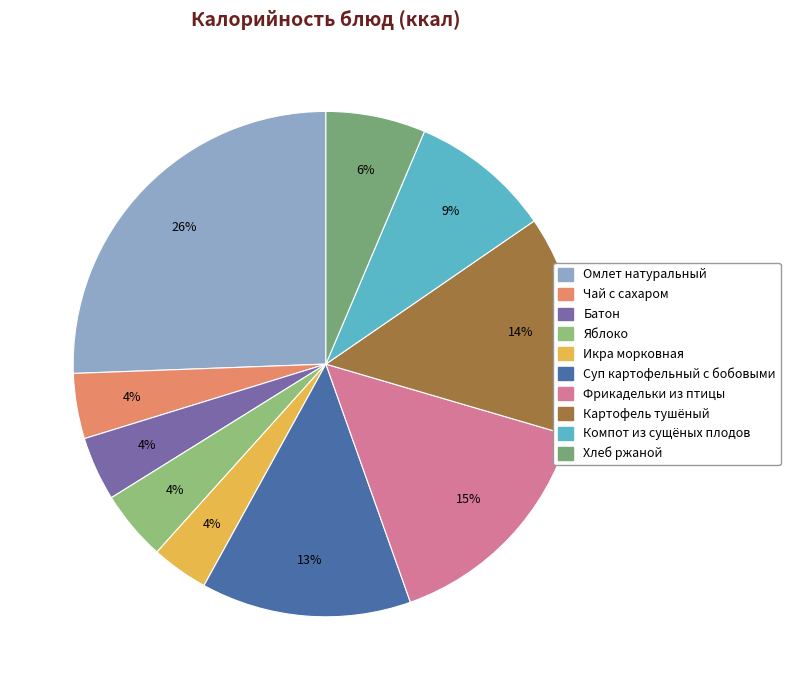

How many segments does this pie chart have?

10